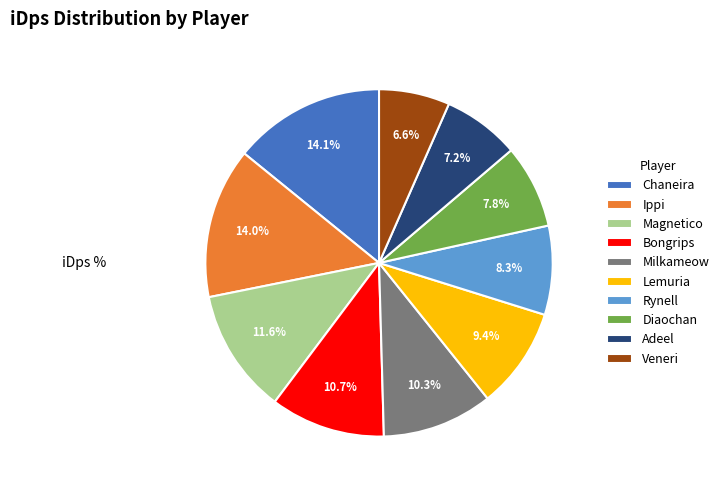

To the nearest percent, what portion does Ippi represent?

14%